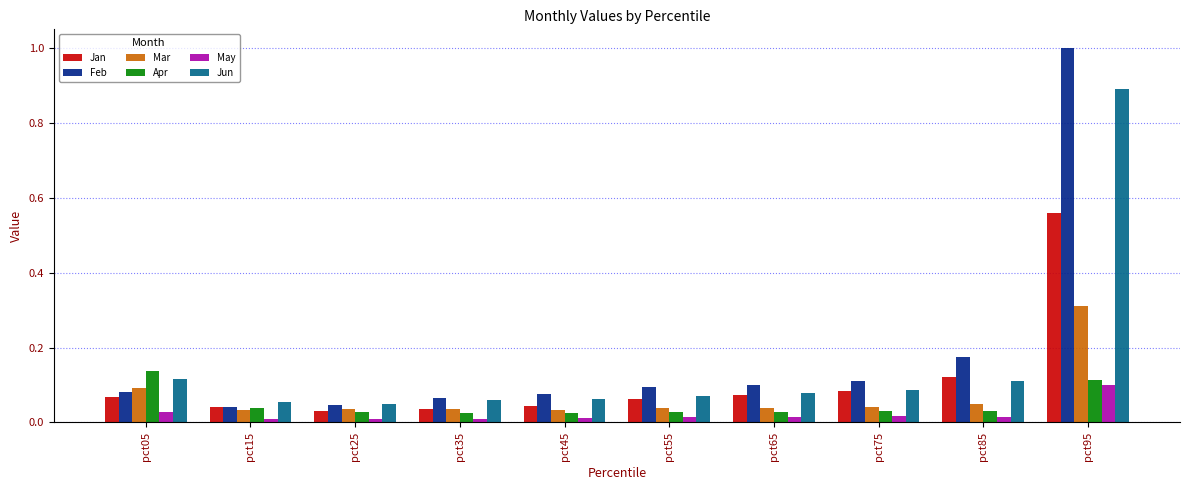

The value of Jun at pct35 is 0.1. True or false?

True